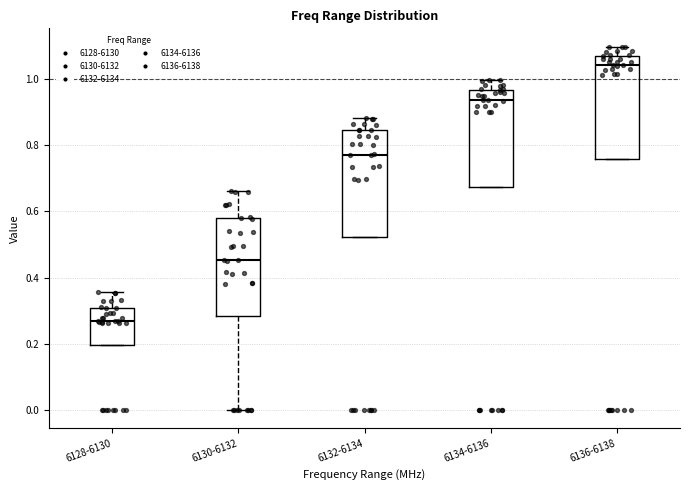

Reading left to right, read every box against the y-axis: the position of its median line, the range the box covers, and the ends of its whiskers. The values are not printed on the chart, so give them approximately, as read against the axis.

6128-6130: median 0.28, box 0.20 to 0.30, whiskers 0.20 to 0.36
6130-6132: median 0.46, box 0.28 to 0.58, whiskers 0.00 to 0.66
6132-6134: median 0.78, box 0.52 to 0.84, whiskers 0.52 to 0.88
6134-6136: median 0.94, box 0.68 to 0.96, whiskers 0.68 to 1.00
6136-6138: median 1.04, box 0.76 to 1.08, whiskers 0.76 to 1.10